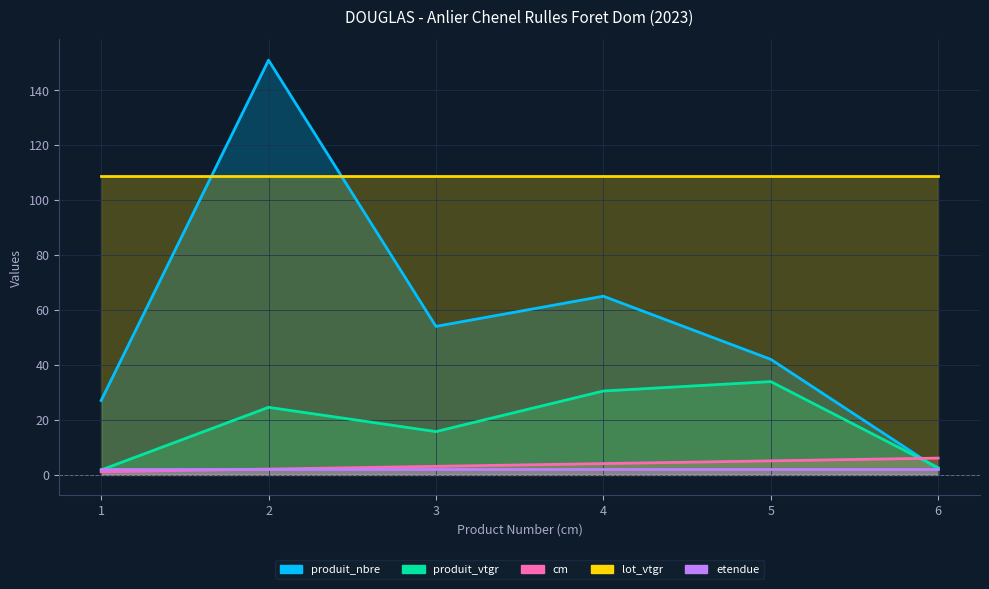

List the series in order of their peak value, lowest first.

etendue, cm, produit_vtgr, lot_vtgr, produit_nbre